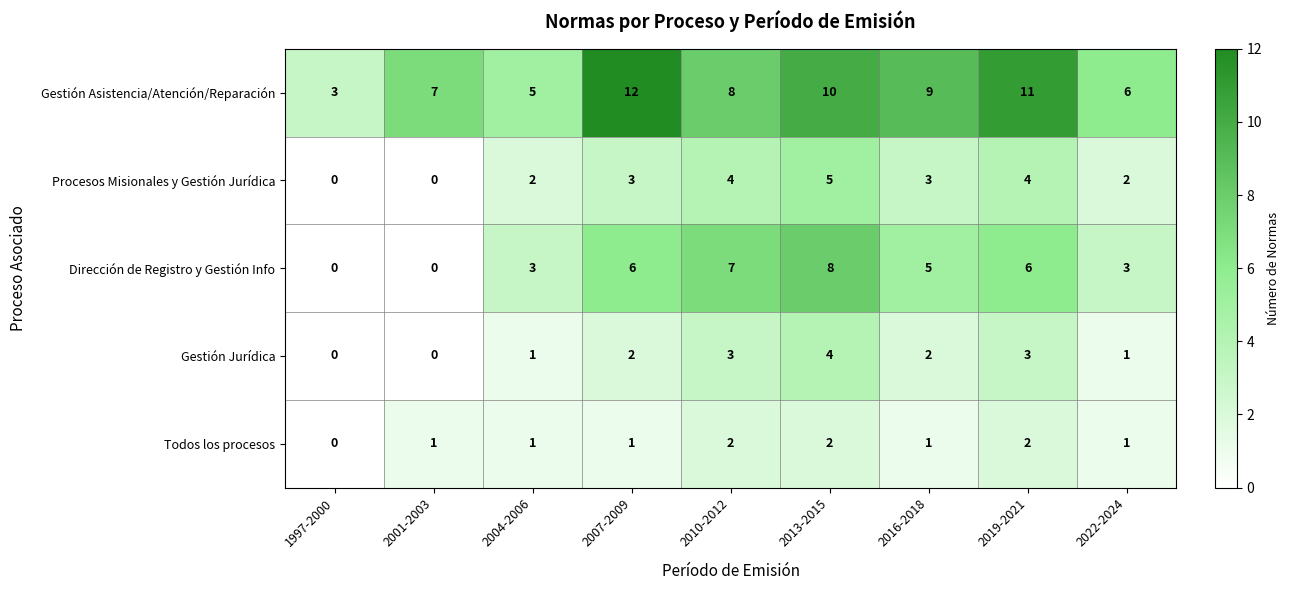

How many distinct data groups are displayed?

5